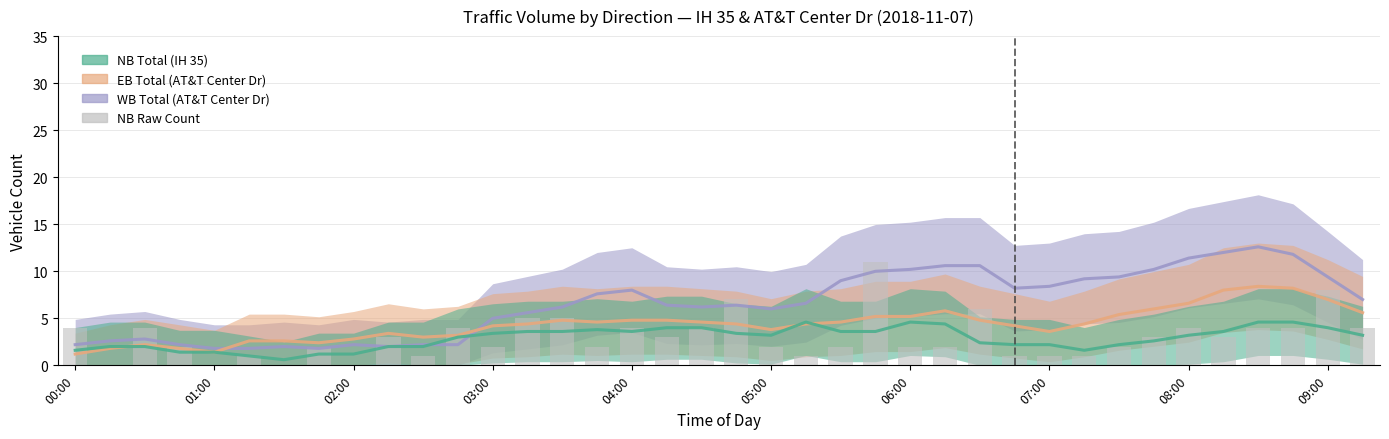

The chart shows a value of -6 at 02:00. True or false?

False